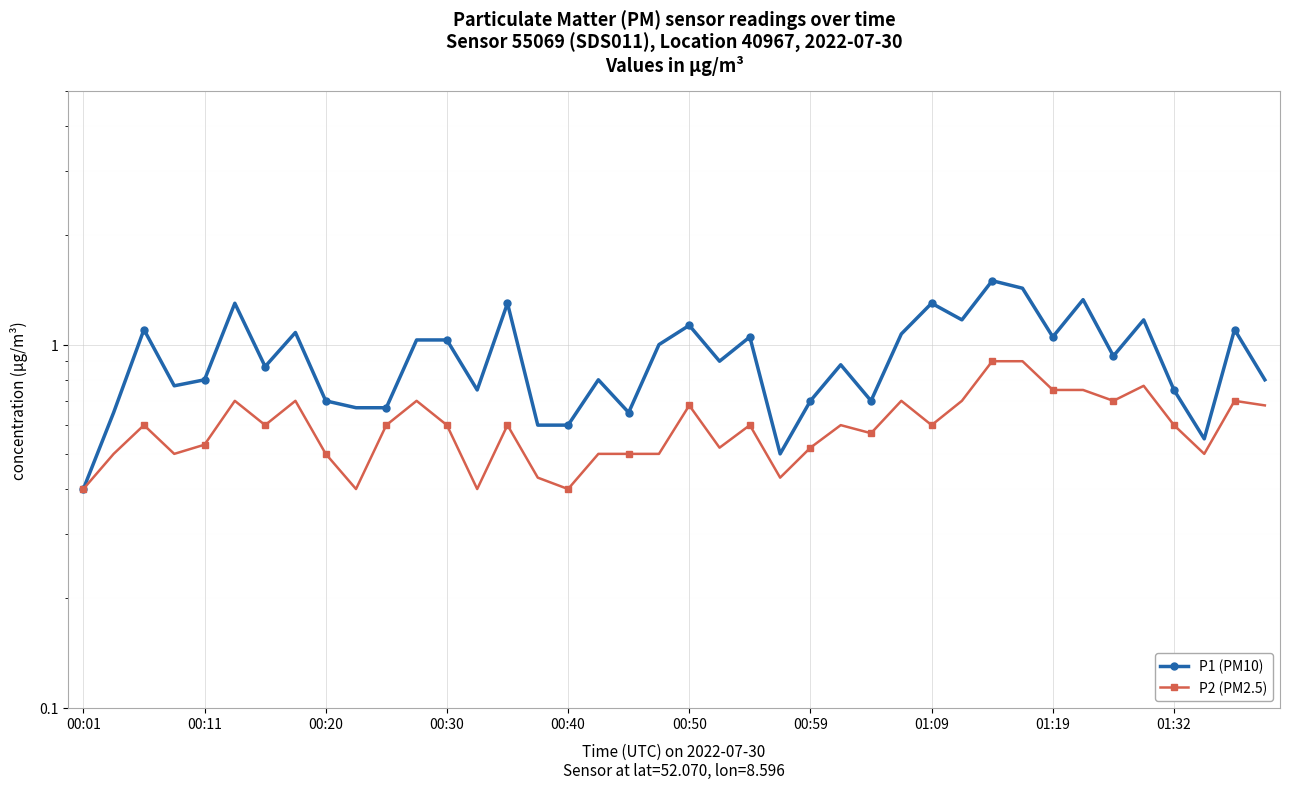

At how many categories does at least one series exceed 1?

17